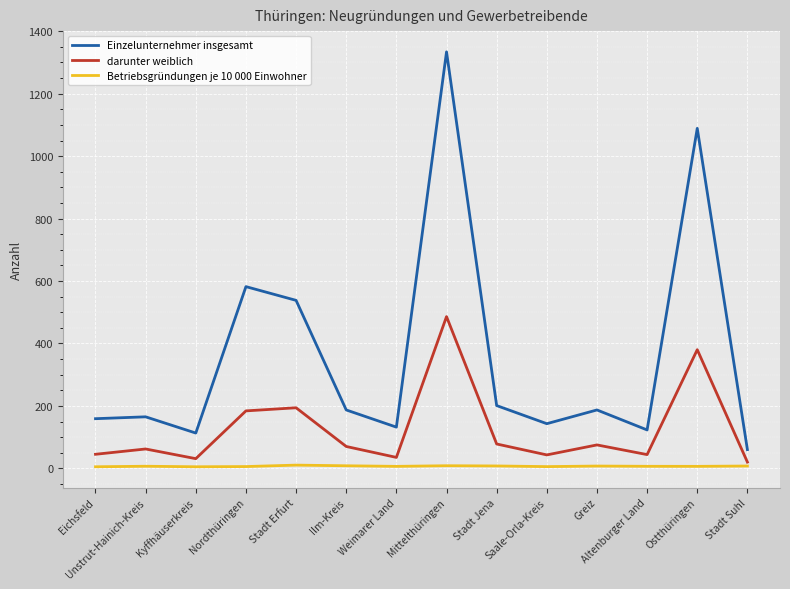

What is the difference between the maximum and second lowest values in the Betriebsgründungen je 10 000 Einwohner series?

5.3